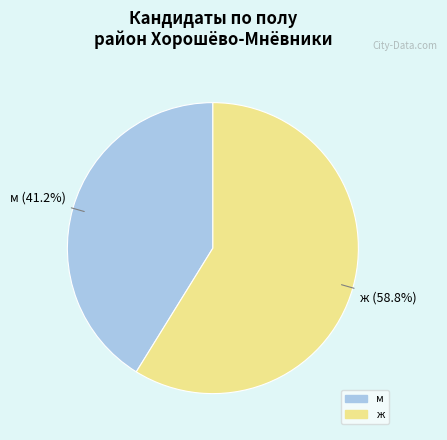

Which category accounts for the majority?

ж